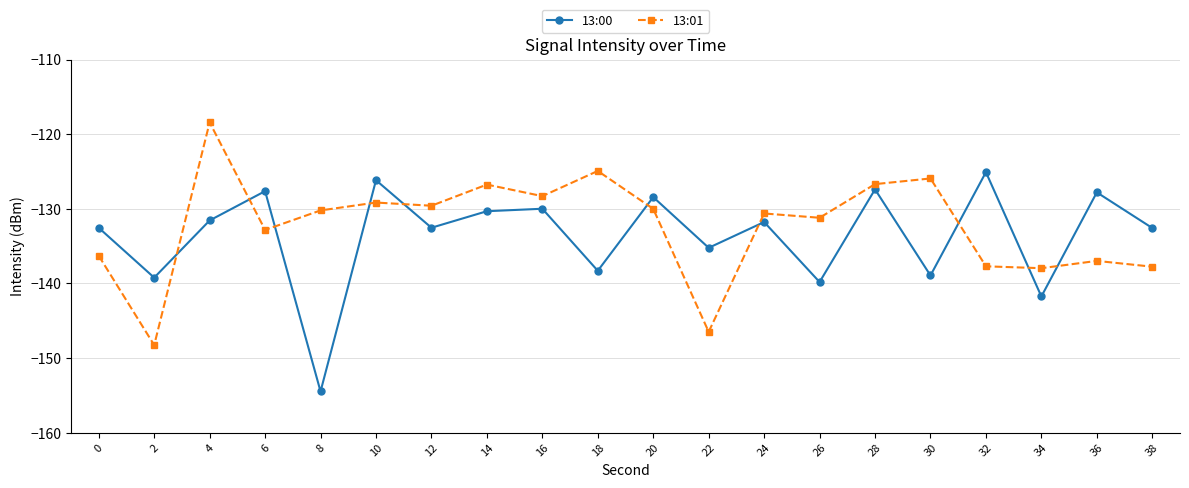

How many intersections are there between 13:00 and 13:01?

10